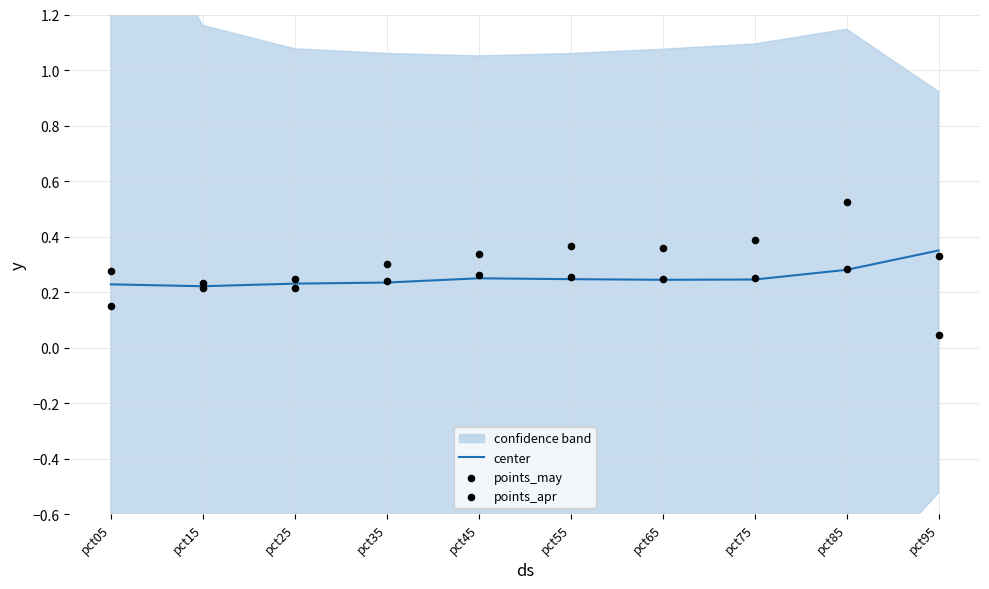

At how many categories does at least one series exceed 0?

10